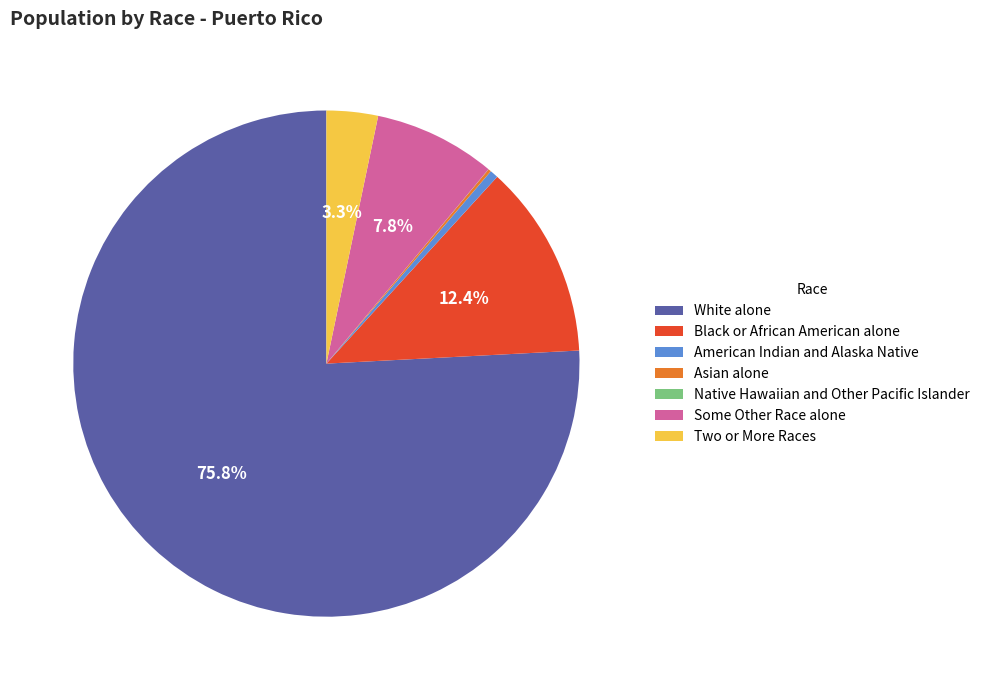

What percentage is the Some Other Race alone slice, to the nearest percent?

8%